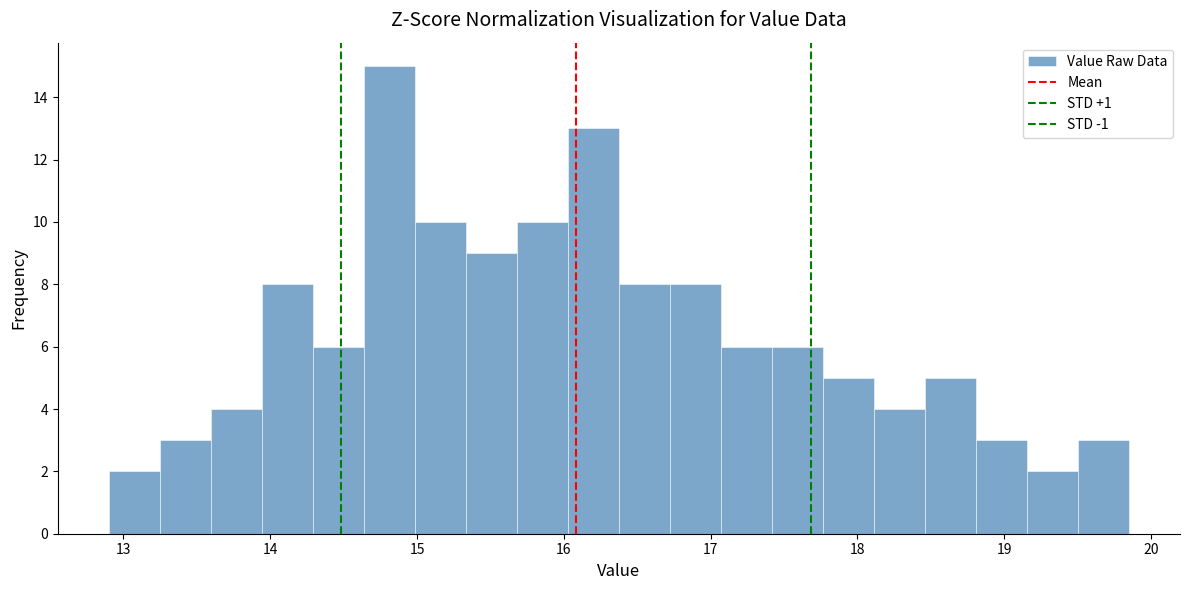

Read against the x-axis, roughly where is the centre of the tallest bar?

14.8